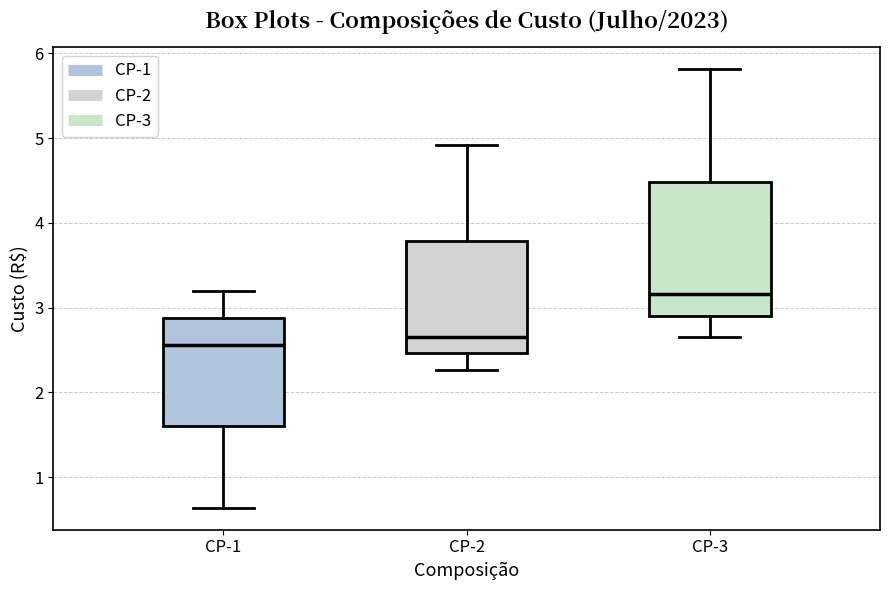

Reading left to right, read every box against the y-axis: the position of its median line, the range the box covers, and the ends of its whiskers. The values are not printed on the chart, so give them approximately, as read against the axis.

CP-1: median 2.6, box 1.6 to 2.9, whiskers 0.6 to 3.2
CP-2: median 2.7, box 2.5 to 3.8, whiskers 2.3 to 4.9
CP-3: median 3.2, box 2.9 to 4.5, whiskers 2.7 to 5.8